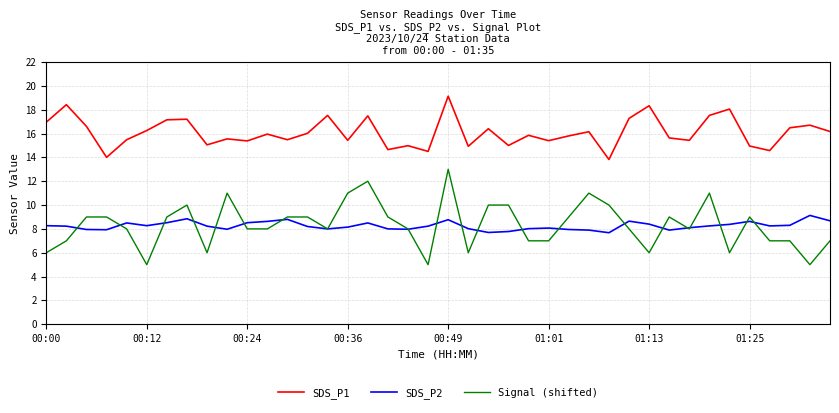

List the series in order of their peak value, highest first.

SDS_P1, Signal (shifted), SDS_P2